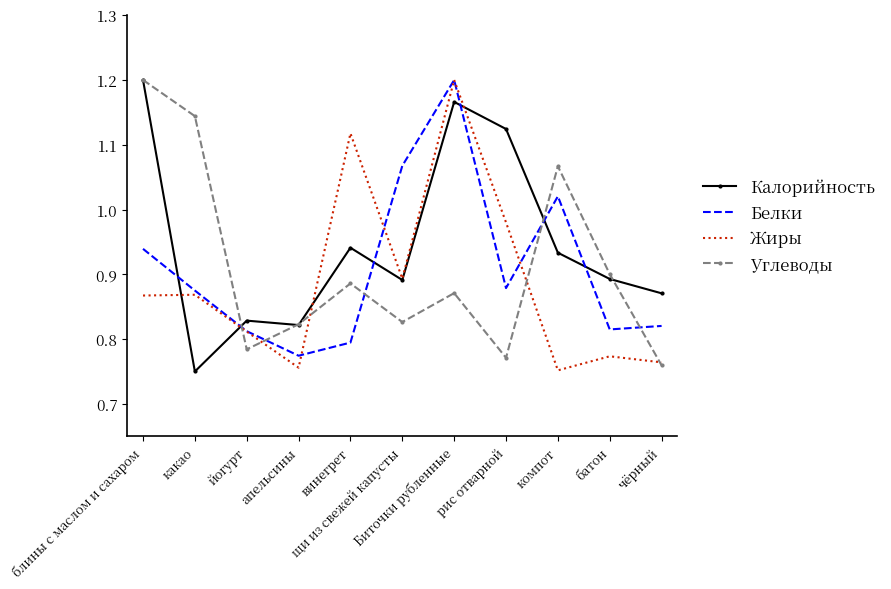

Which series has the largest total across all categories?

Калорийность